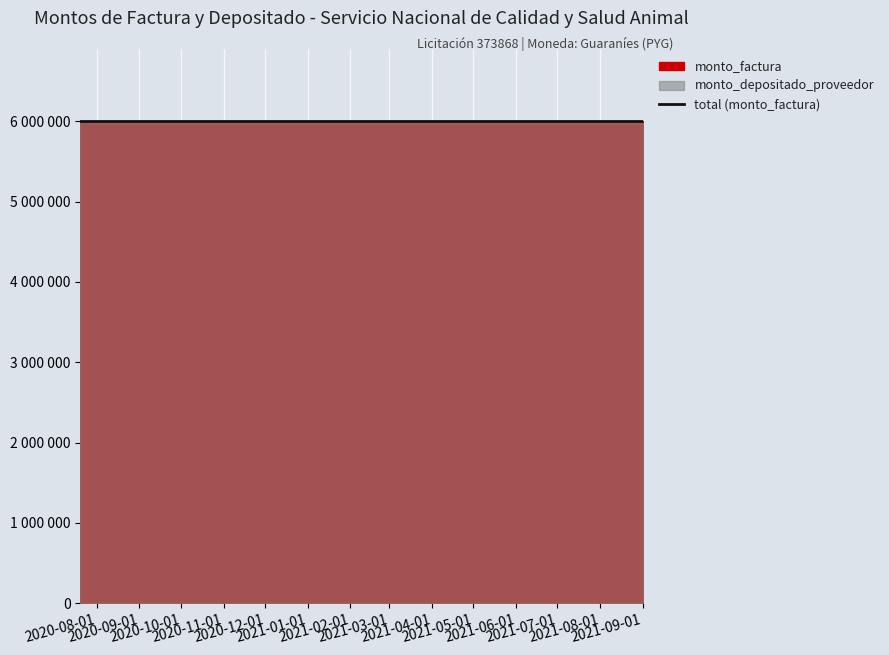

Which has a higher value, 2021-09-01 or 2020-12-28?

2021-09-01